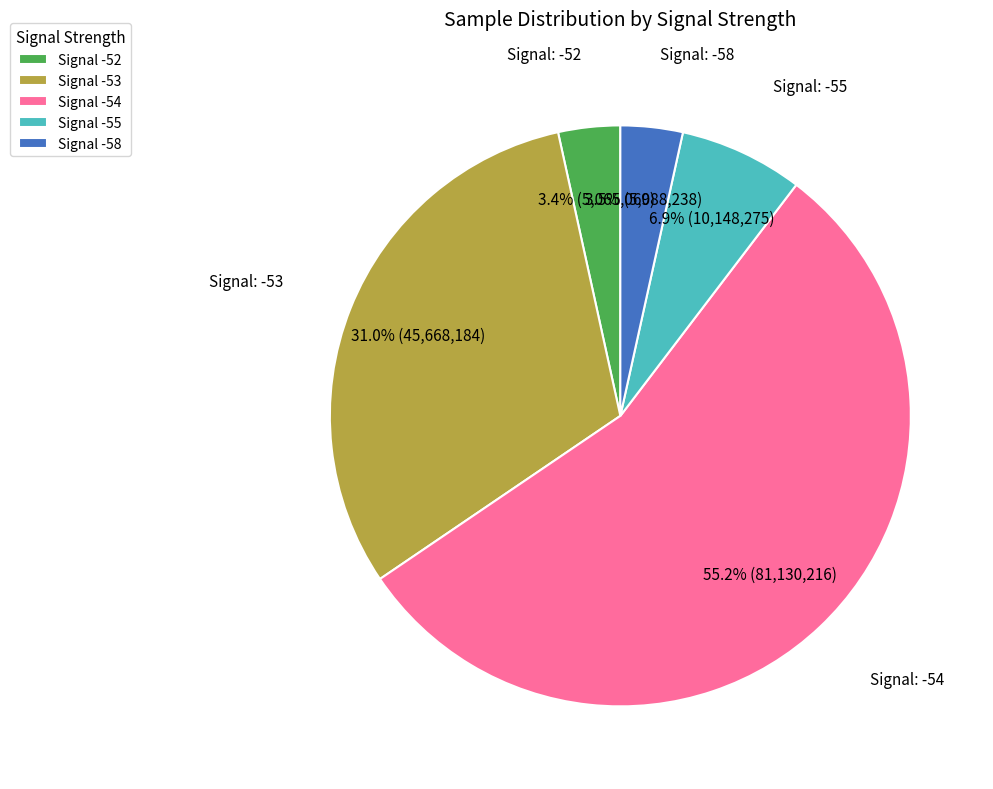

Which category has the biggest portion of the pie?

Signal -54